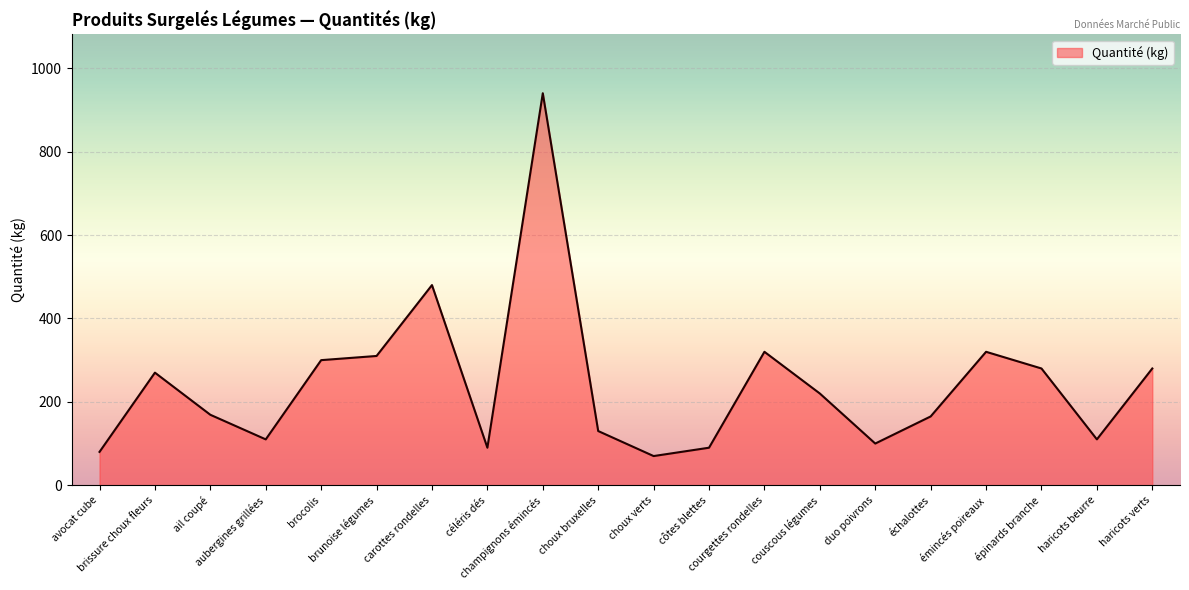

What is the greatest value displayed?

940